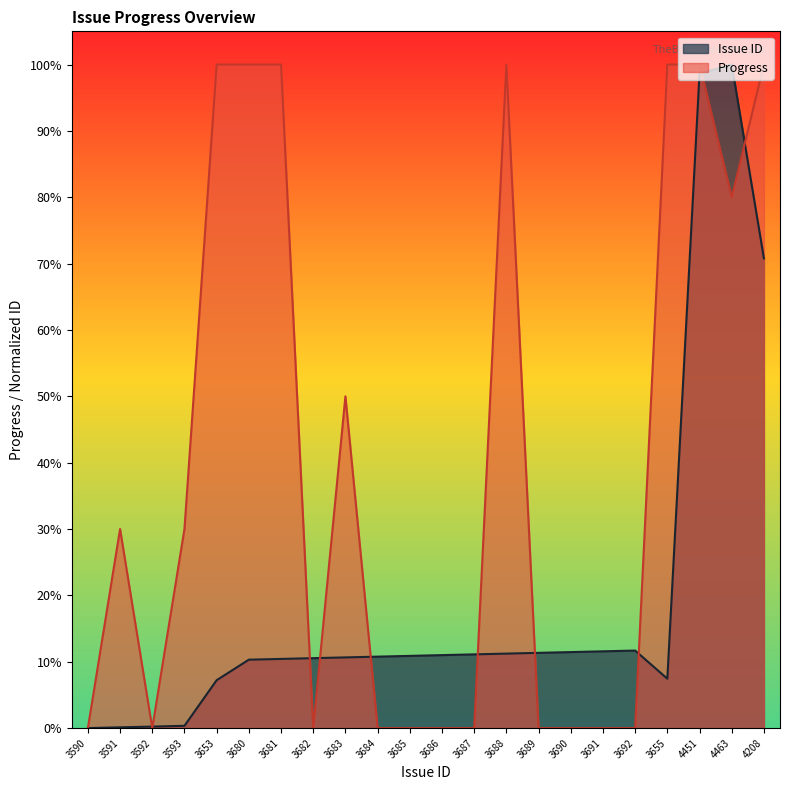

Rank the series by their maximum value, from highest to lowest.

Issue ID, Progress